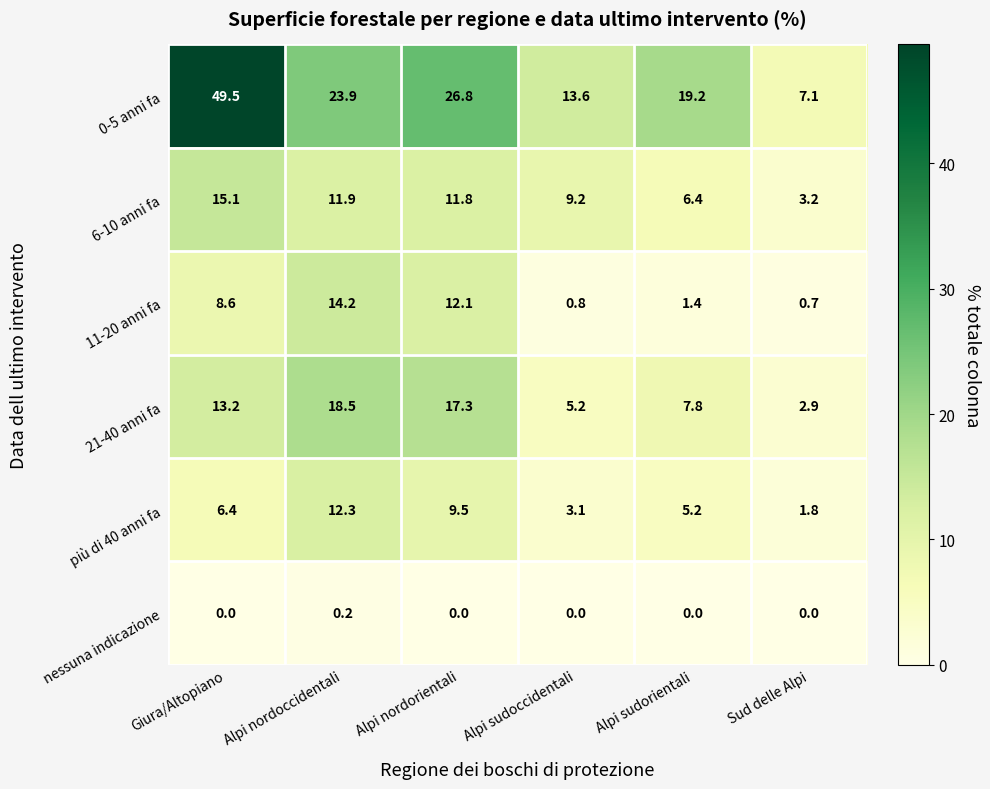

Which series has the largest total across all categories?

0-5 anni fa